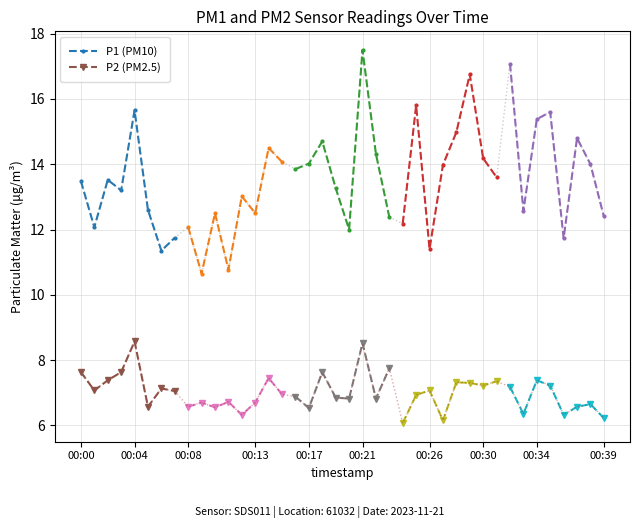

What is the minimum value for P2 (PM2.5)?

6.6